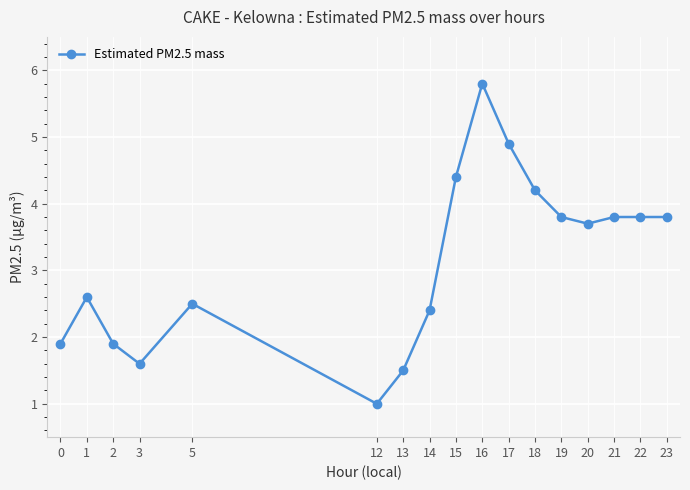

Does the chart have visible grid lines?

Yes